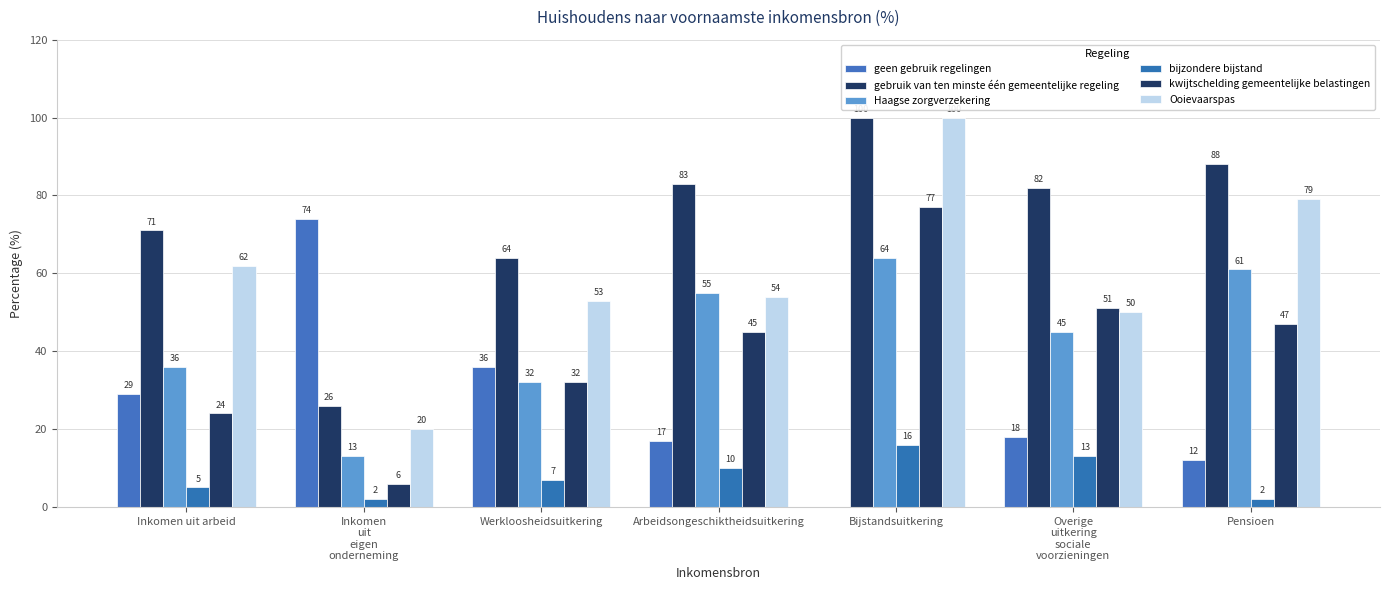

Reading right to left, transcribe all the data shown in this chart.

geen gebruik regelingen: 12	18	0	17	36	74	29
gebruik van ten minste één gemeentelijke regeling: 88	82	100	83	64	26	71
Haagse zorgverzekering: 61	45	64	55	32	13	36
bijzondere bijstand: 2	13	16	10	7	2	5
kwijtschelding gemeentelijke belastingen: 47	51	77	45	32	6	24
Ooievaarspas: 79	50	100	54	53	20	62